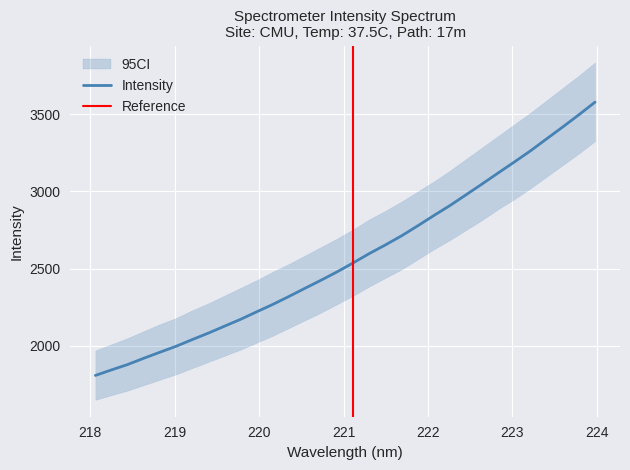

What is the ratio of the value at 223.408 to the value at 220.7354?

1.4